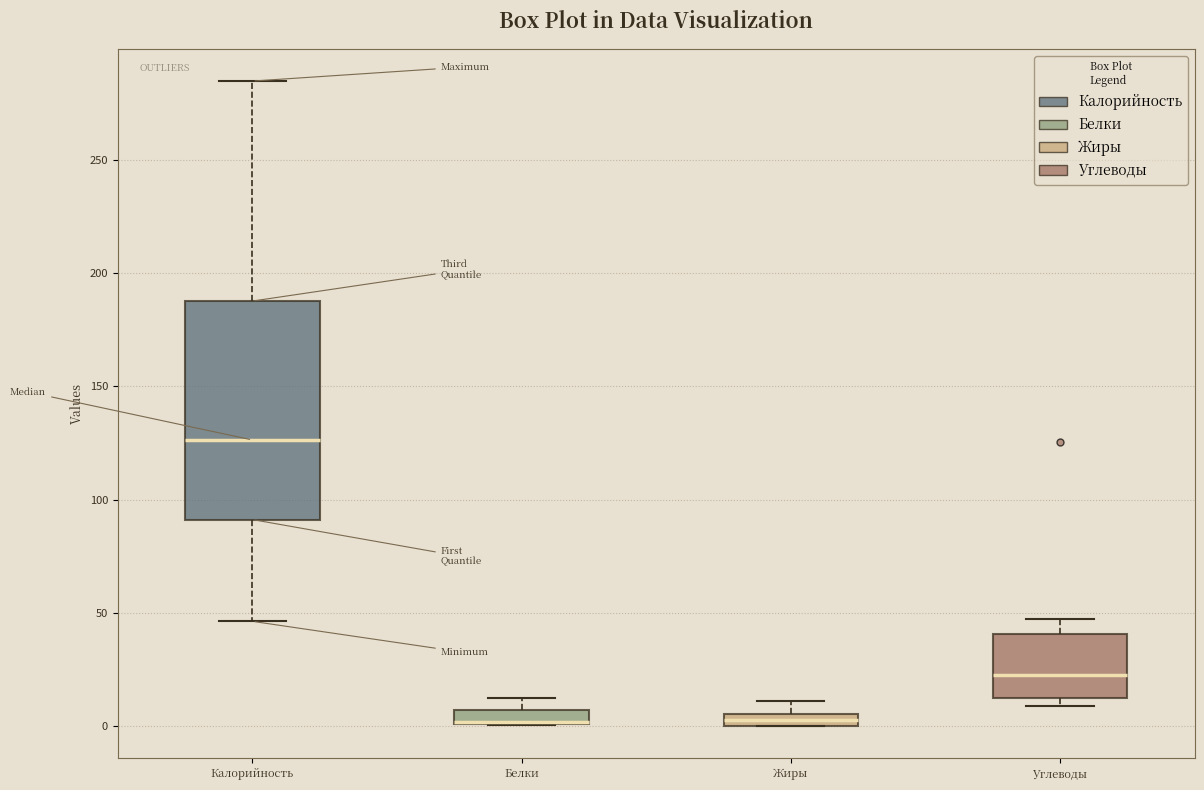

Comparing the boxes themselves (not the whiskers), which one is the tallest?

Калорийность